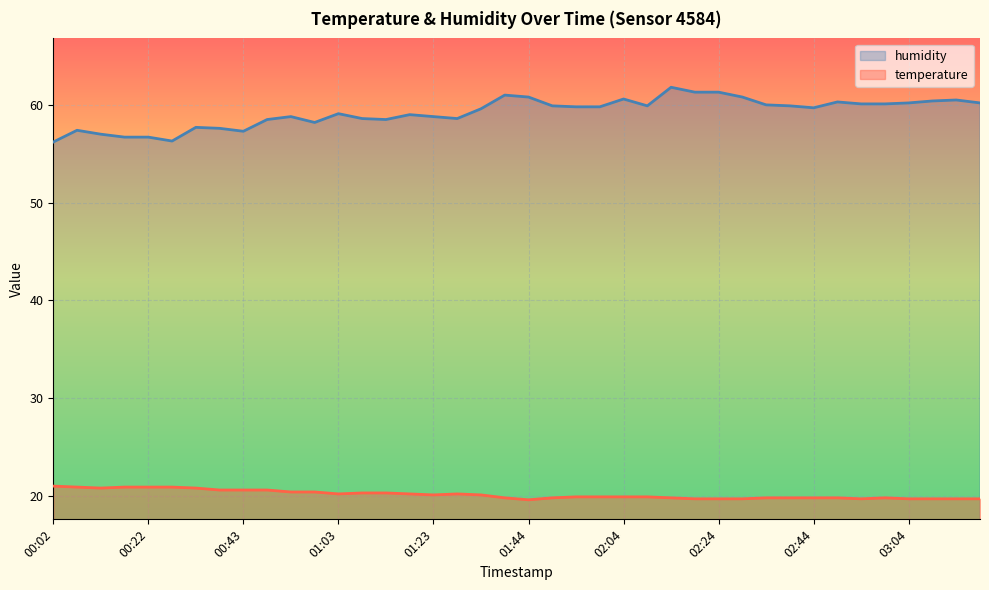

True or false: humidity has more than 0 interior local peaks.

True